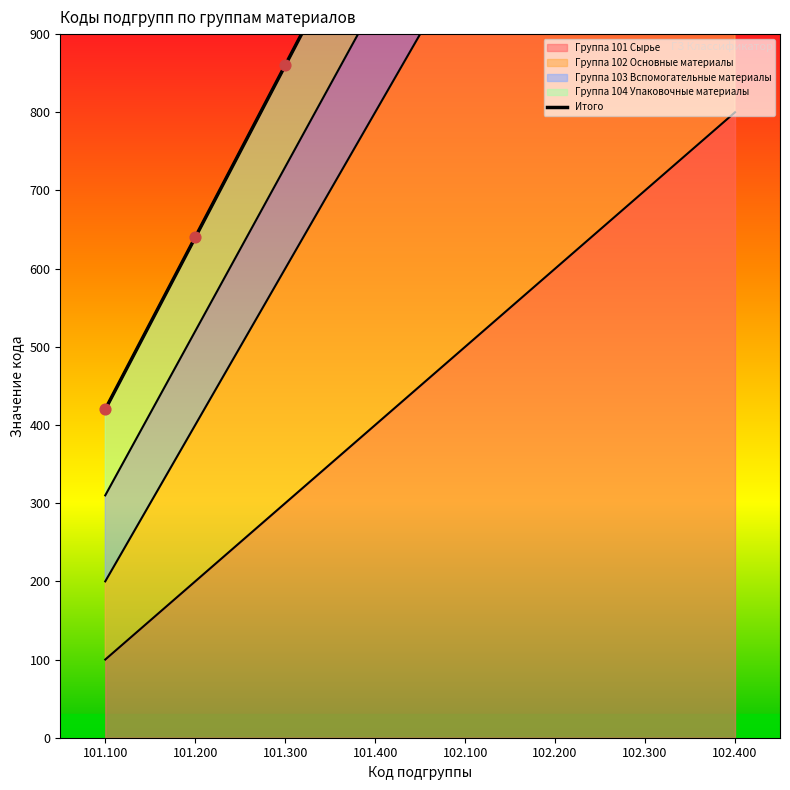

Which series has the largest total across all categories?

Группа 104 Упаковочные материалы